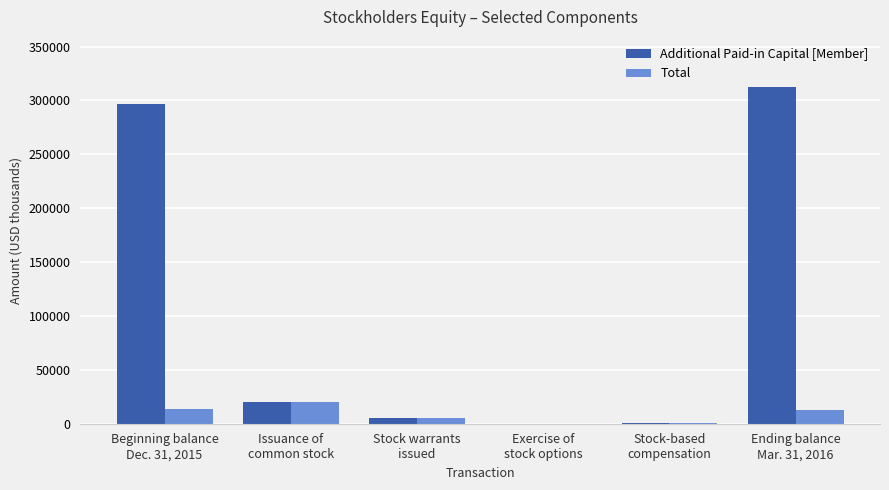

Which series has the largest total across all categories?

Additional Paid-in Capital [Member]